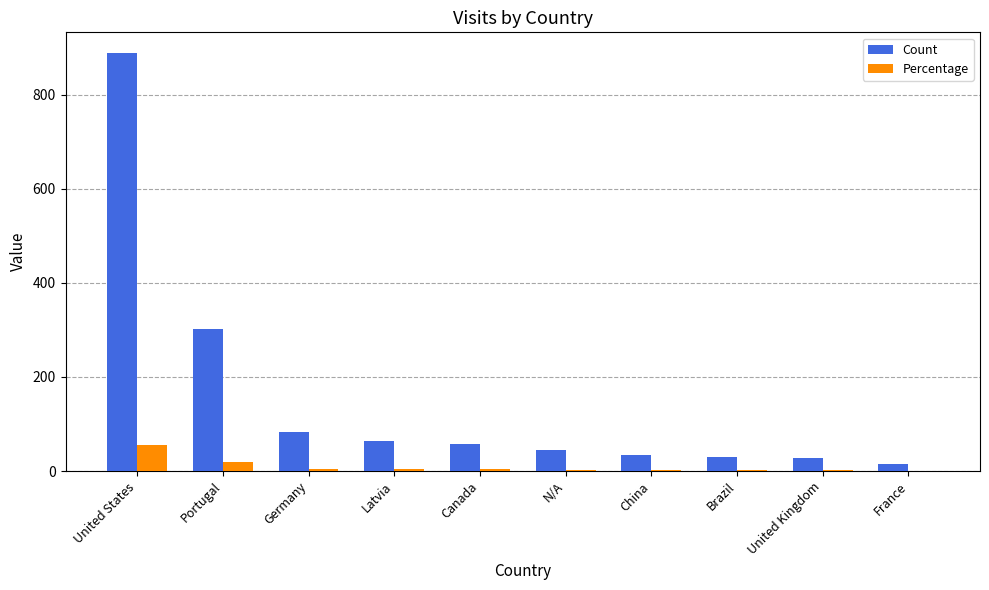

Count the number of data series in this chart.

2